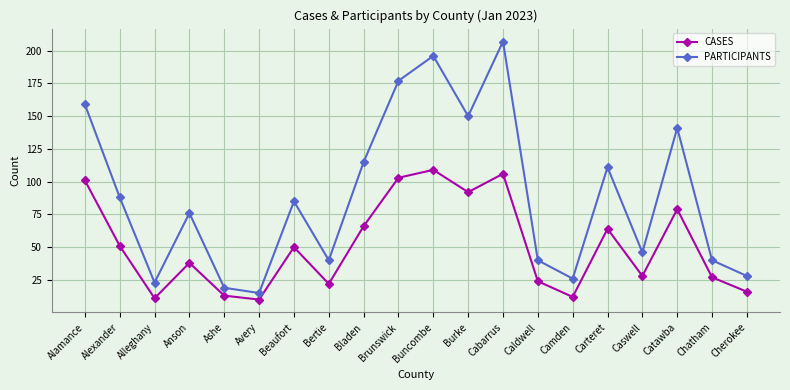

Reading left to right, extract all data points from this chart.

CASES: Alamance=101	Alexander=51	Alleghany=11	Anson=38	Ashe=13	Avery=10	Beaufort=50	Bertie=22	Bladen=66	Brunswick=103	Buncombe=109	Burke=92	Cabarrus=106	Caldwell=24	Camden=12	Carteret=64	Caswell=28	Catawba=79	Chatham=27	Cherokee=16
PARTICIPANTS: Alamance=159	Alexander=88	Alleghany=23	Anson=76	Ashe=19	Avery=15	Beaufort=85	Bertie=40	Bladen=115	Brunswick=177	Buncombe=196	Burke=150	Cabarrus=207	Caldwell=40	Camden=26	Carteret=111	Caswell=46	Catawba=141	Chatham=40	Cherokee=28